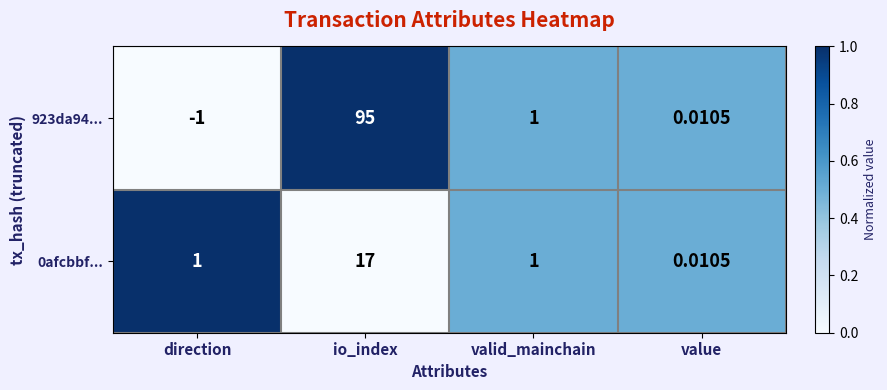

Is the value of 0afcbbf... at io_index greater than the value of 923da94... at value?

Yes